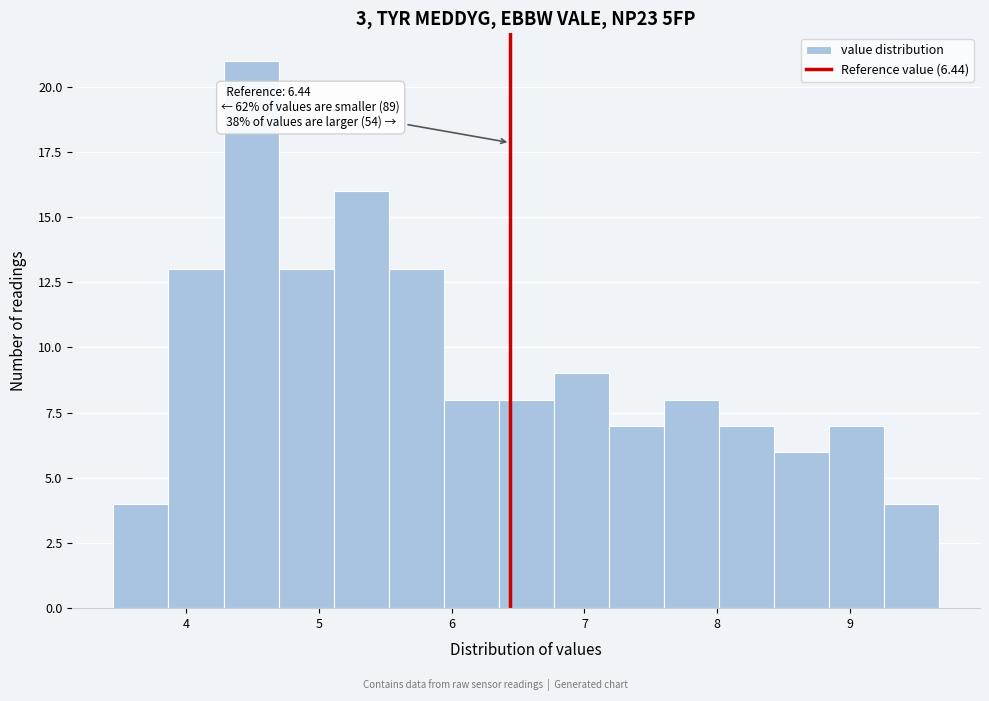

Over which range of the x-axis is the bar tallest?

4.3 to 4.7